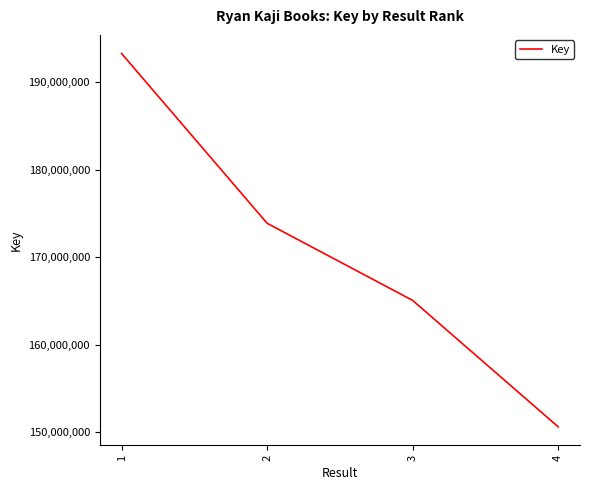

Is it true that the value at 3 is 165046473?

True